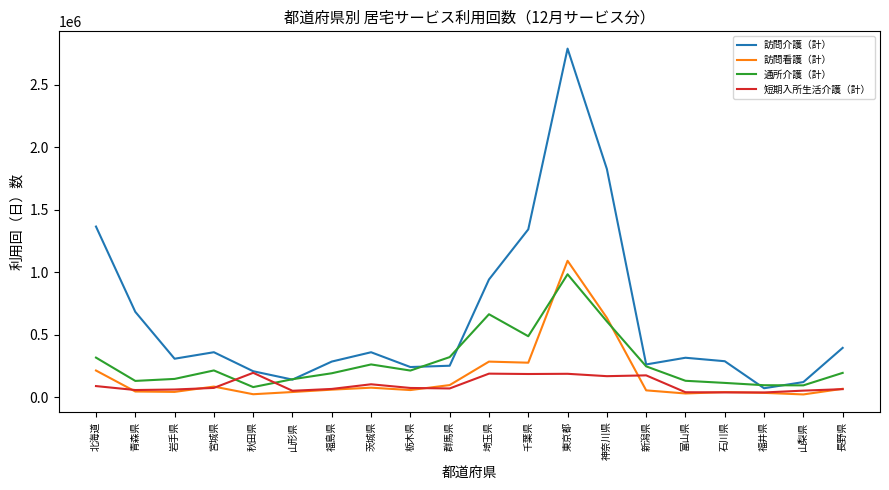

Between 埼玉県 and 新潟県, which series saw the biggest shift?

訪問介護（計）